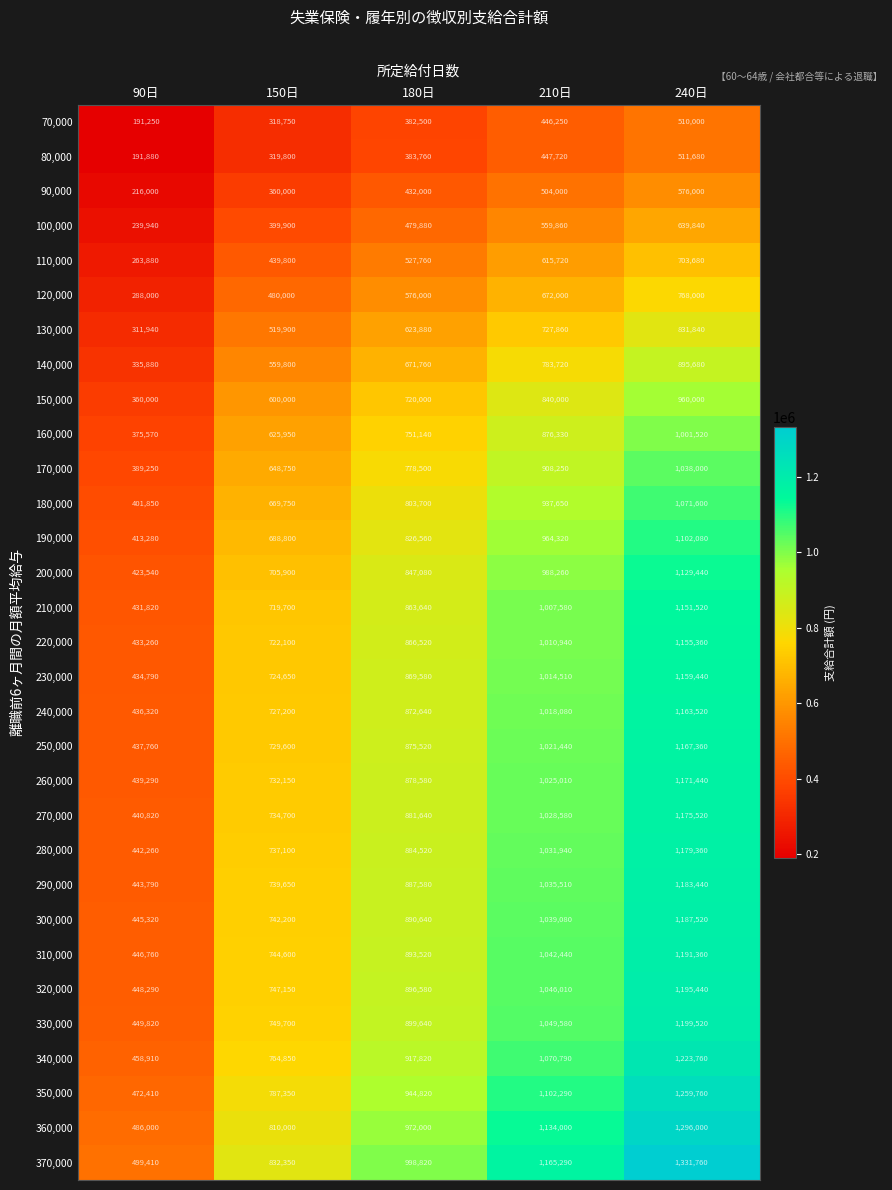

At 210日, list the series in order from largest to smallest.

370,000, 360,000, 350,000, 340,000, 330,000, 320,000, 310,000, 300,000, 290,000, 280,000, 270,000, 260,000, 250,000, 240,000, 230,000, 220,000, 210,000, 200,000, 190,000, 180,000, 170,000, 160,000, 150,000, 140,000, 130,000, 120,000, 110,000, 100,000, 90,000, 80,000, 70,000